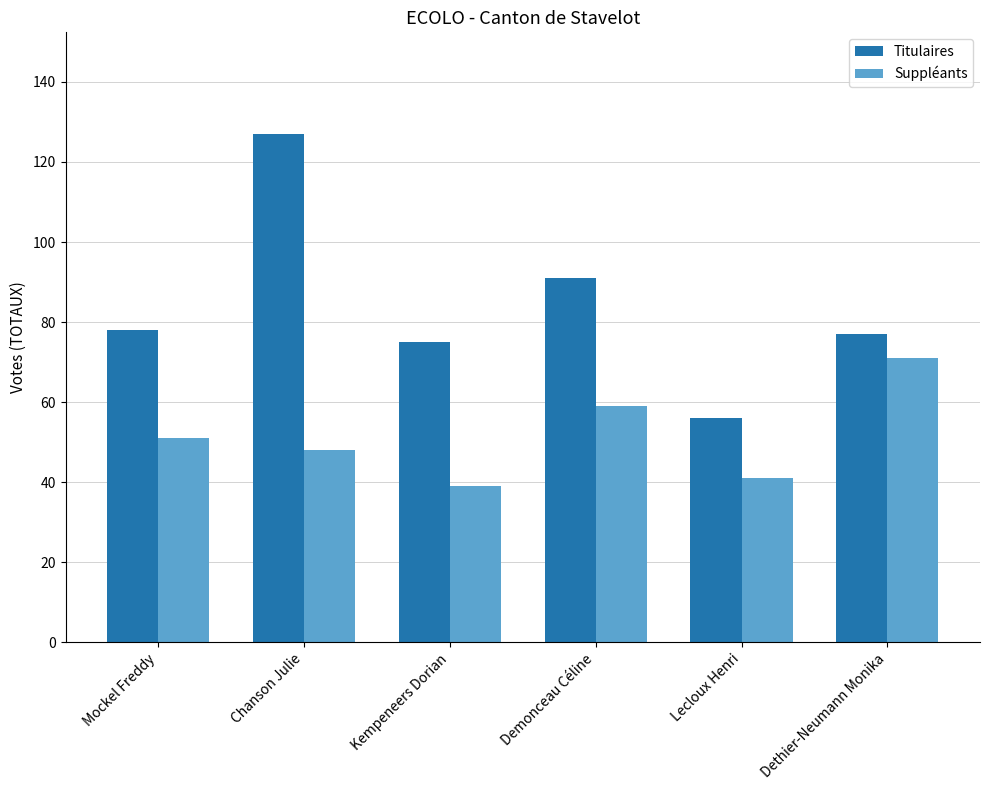

What is the total value across all series at Lecloux Henri?

97